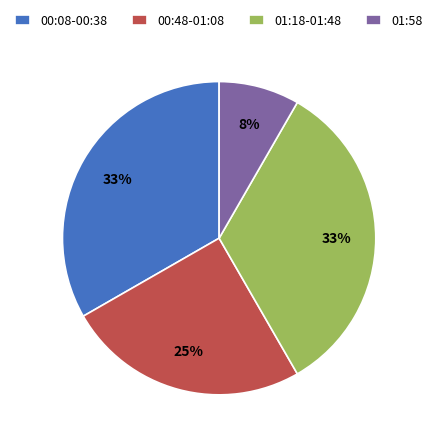

Which has a higher value, 00:08-00:38 or 01:58?

00:08-00:38